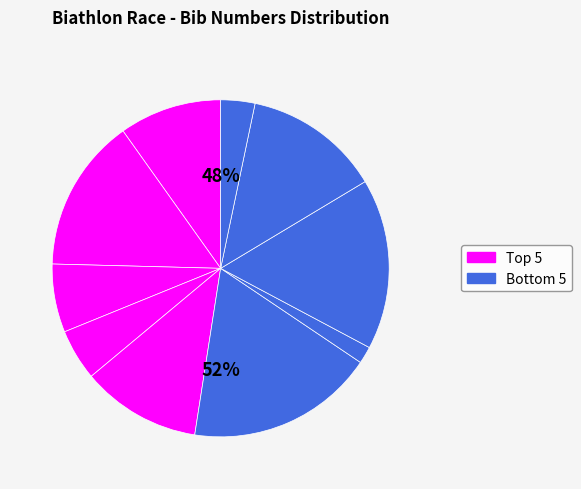

Count the number of slices in the pie.

10